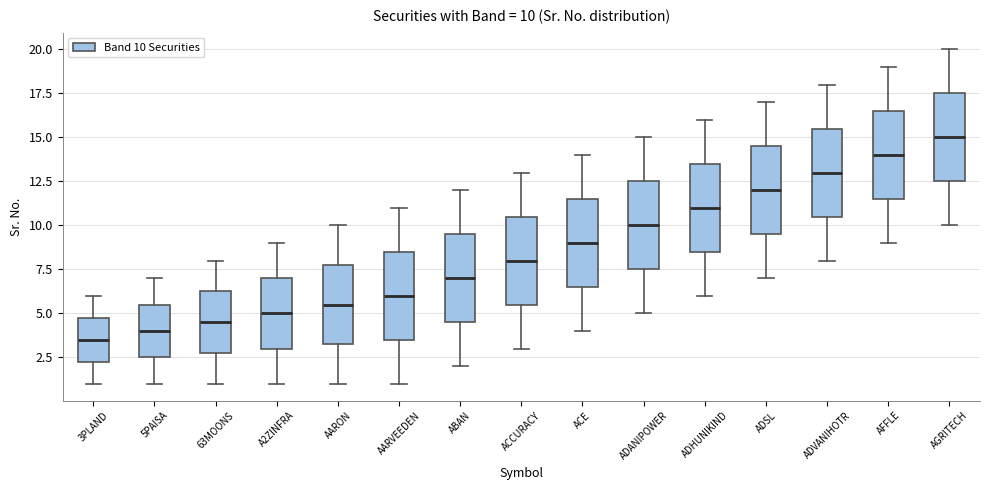

Which box's median line is the lowest?

3PLAND